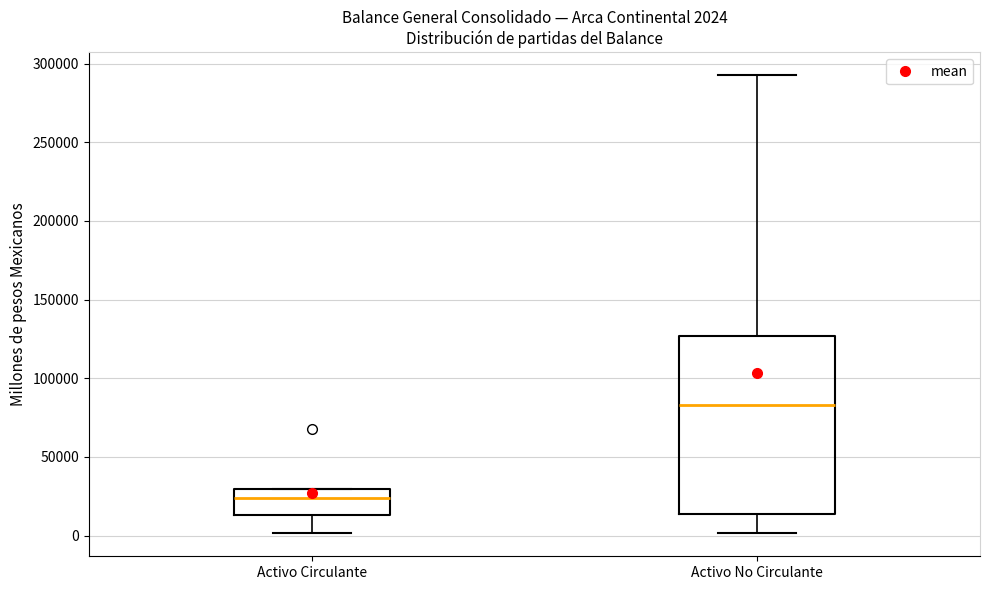

Comparing the boxes themselves (not the whiskers), which one is the tallest?

Activo No Circulante